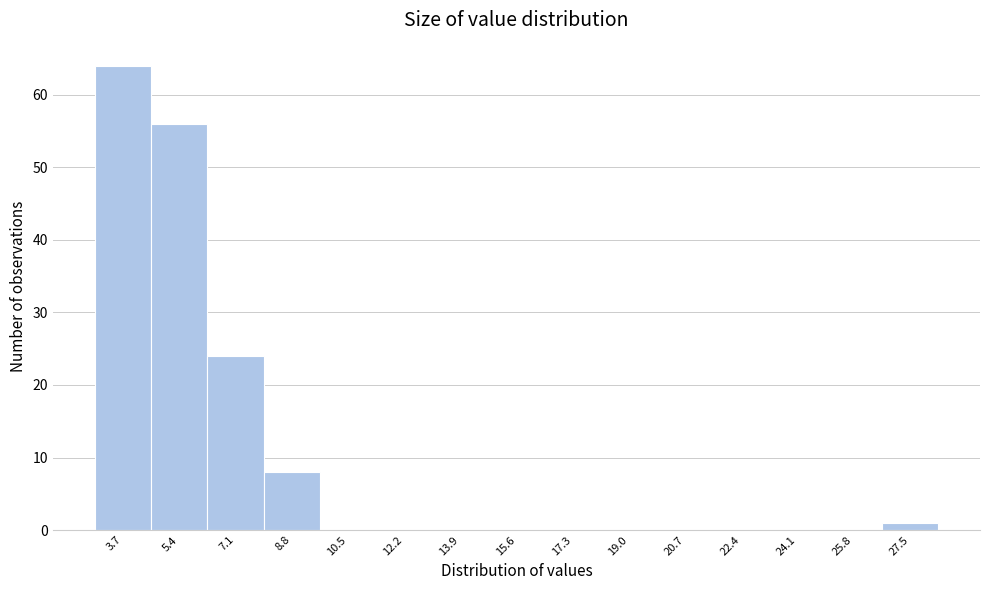

Which range on the x-axis has the tallest bar?

2.8 to 4.6